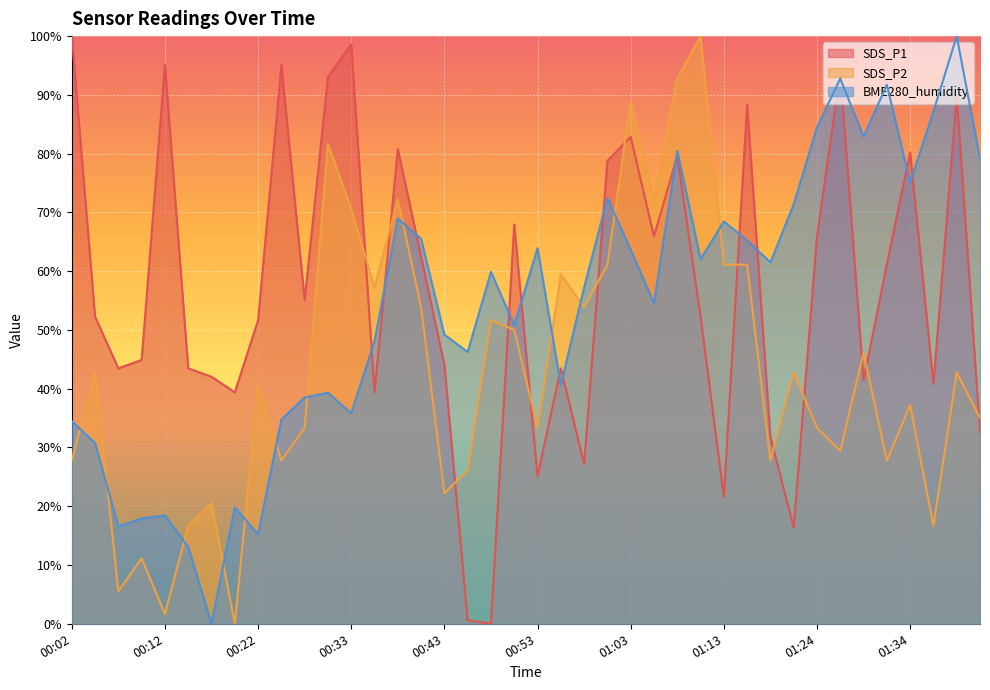

How many times do SDS_P1 and BME280_humidity cross each other?

15